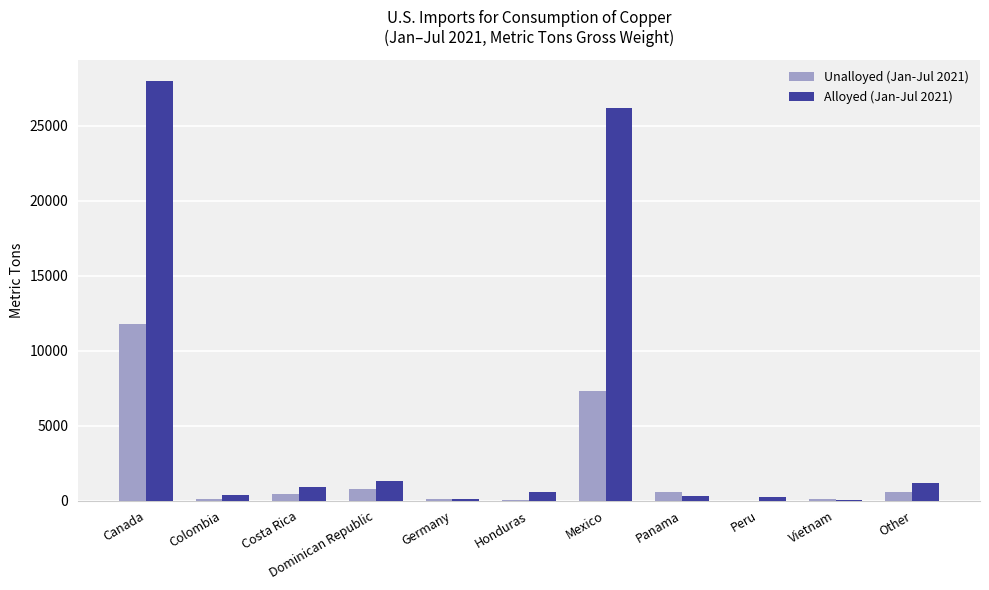

What is the maximum value for Alloyed (Jan-Jul 2021)?

28000